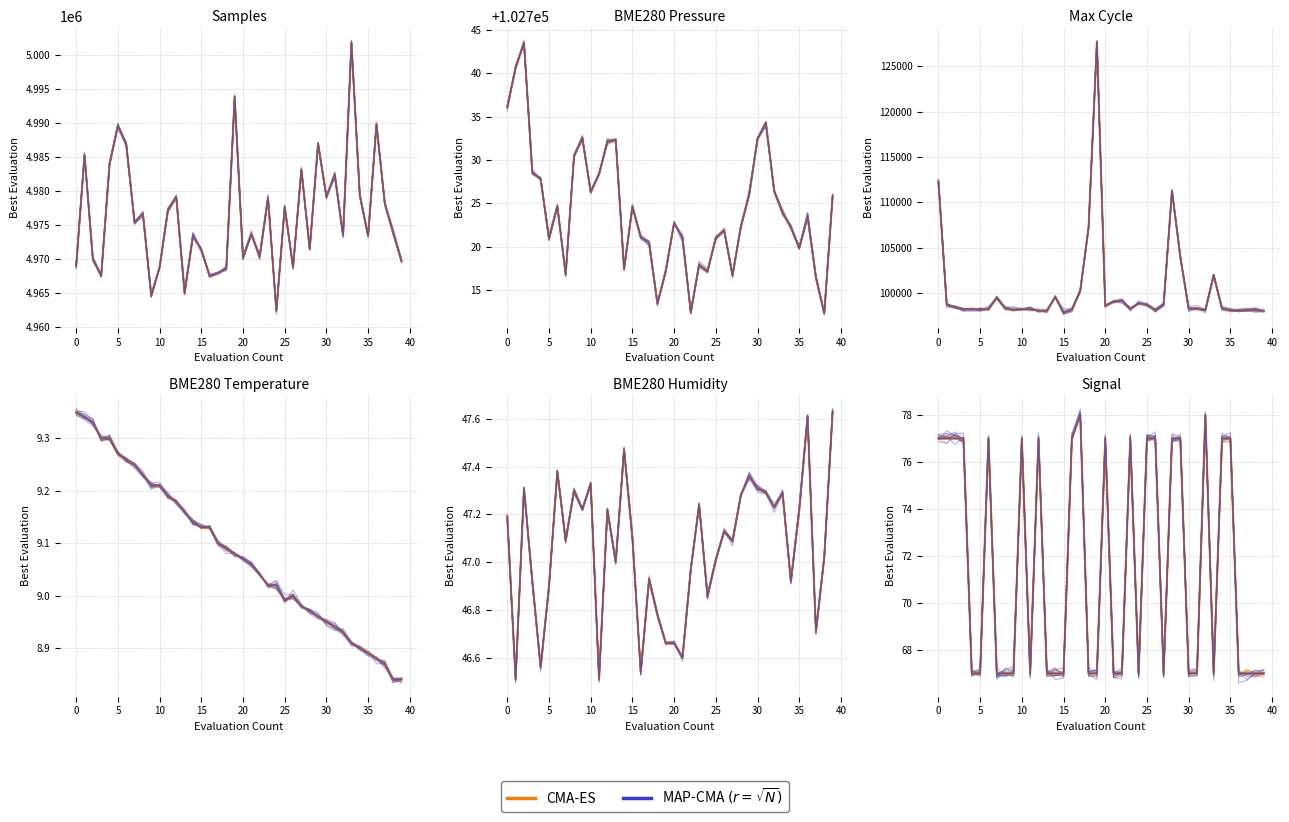

What is the average value of the CMA-ES series?

71.5